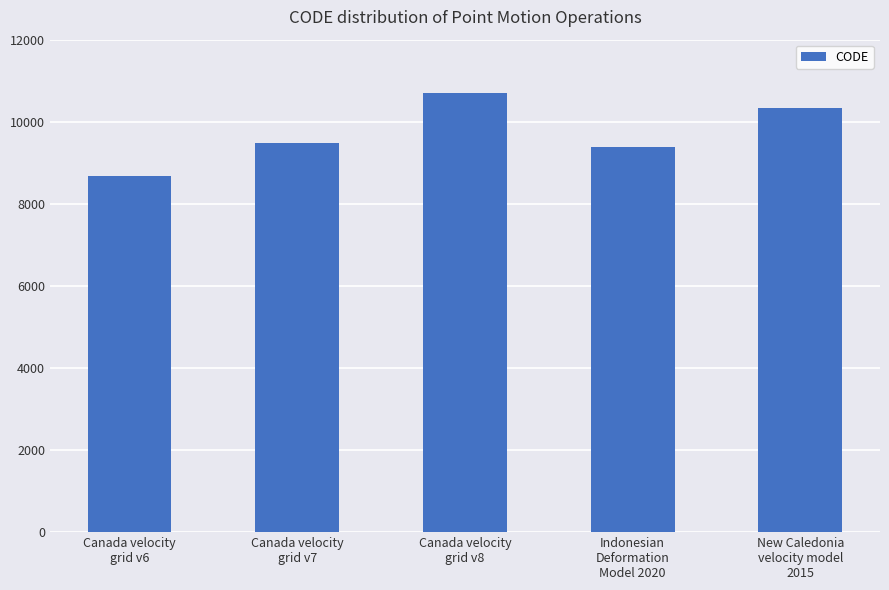

What is the label of the 3rd bar from the right?

Canada velocity
grid v8